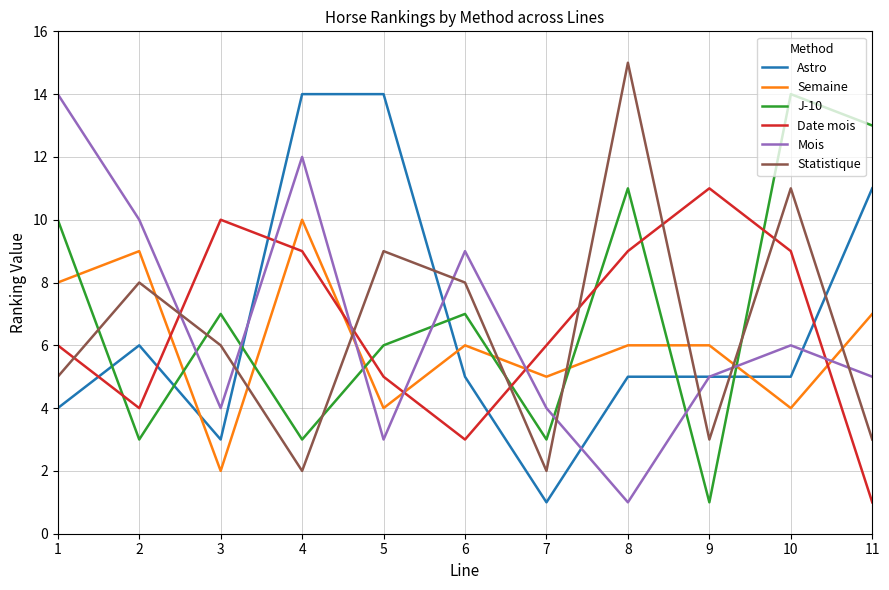

In Mois, how many points are lower than both neighbors (excluding endpoints)?

3